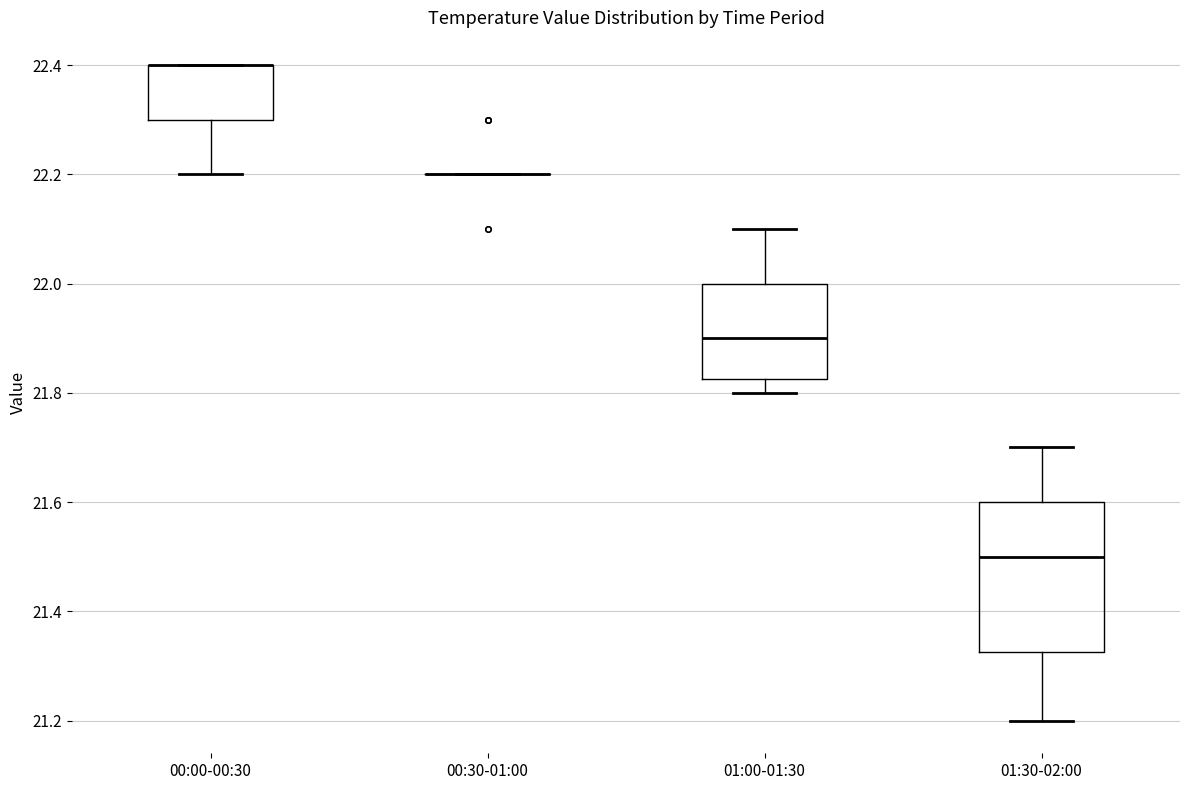

Reading left to right, read every box against the y-axis: the position of its median line, the range the box covers, and the ends of its whiskers. The values are not printed on the chart, so give them approximately, as read against the axis.

00:00-00:30: median 22.40 (drawn on the box's upper edge), box 22.30 to 22.40, whiskers 22.20 to 22.40
00:30-01:00: box collapsed to a line at 22.20, whiskers 22.20 to 22.20
01:00-01:30: median 21.90, box 21.82 to 22.00, whiskers 21.80 to 22.10
01:30-02:00: median 21.50, box 21.32 to 21.60, whiskers 21.20 to 21.70